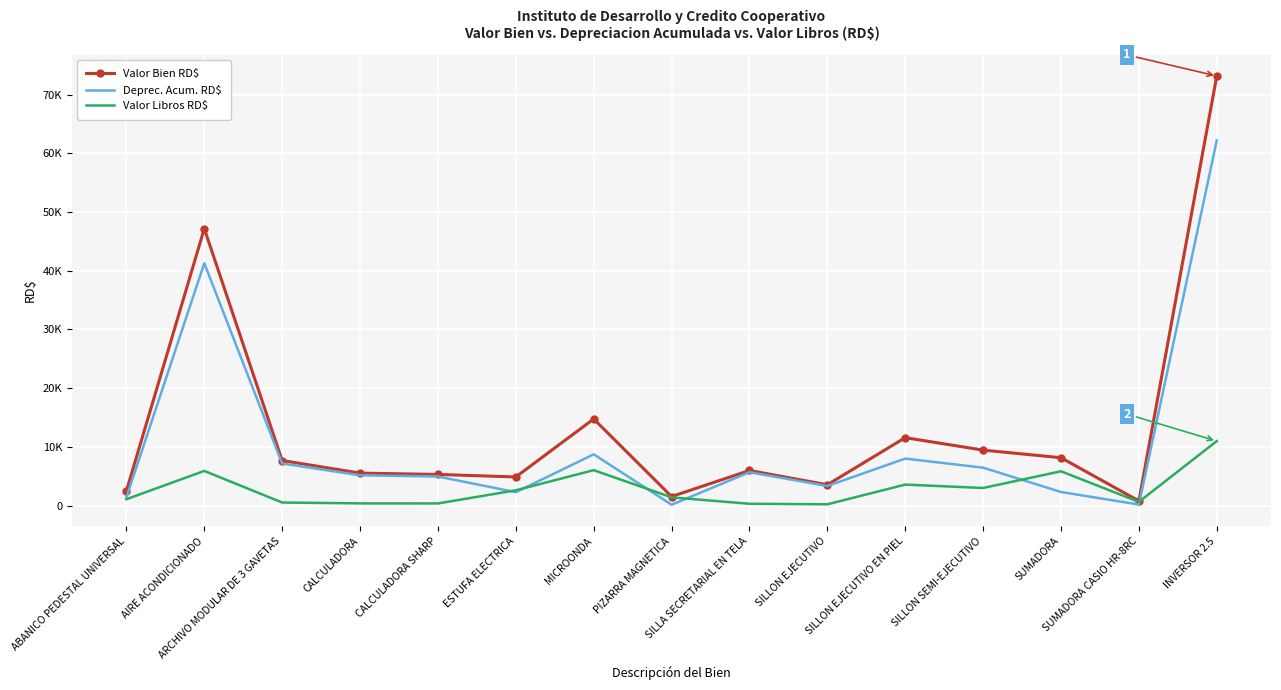

How many interior local valleys does the Valor Bien RD$ series have?

4